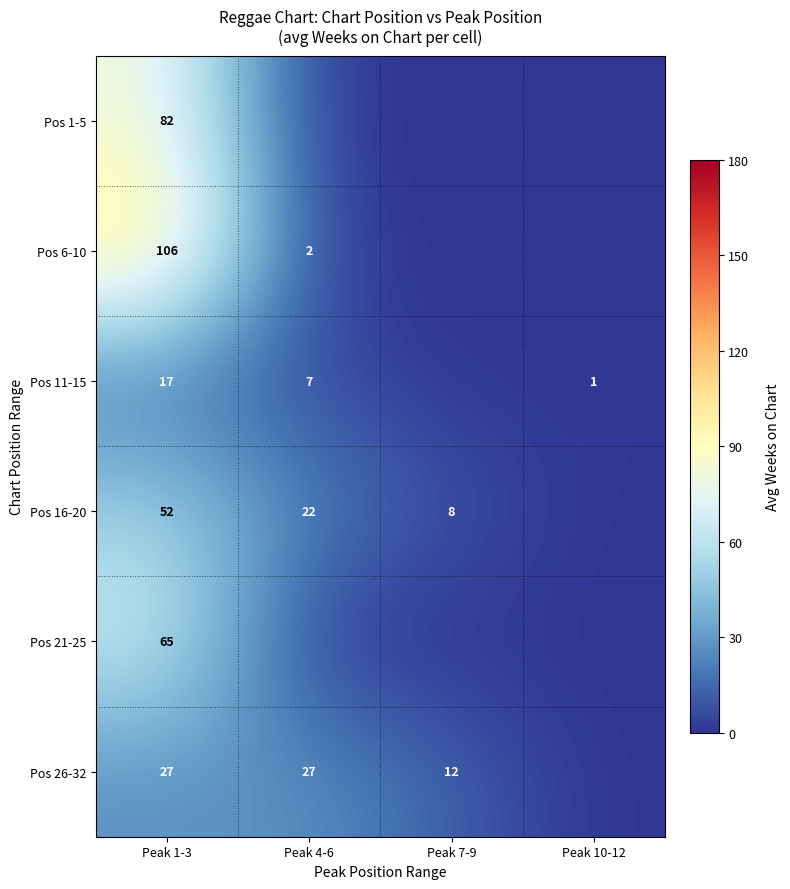

Rank the series at Peak 1-3 from highest to lowest value.

Pos 6-10, Pos 1-5, Pos 21-25, Pos 16-20, Pos 26-32, Pos 11-15